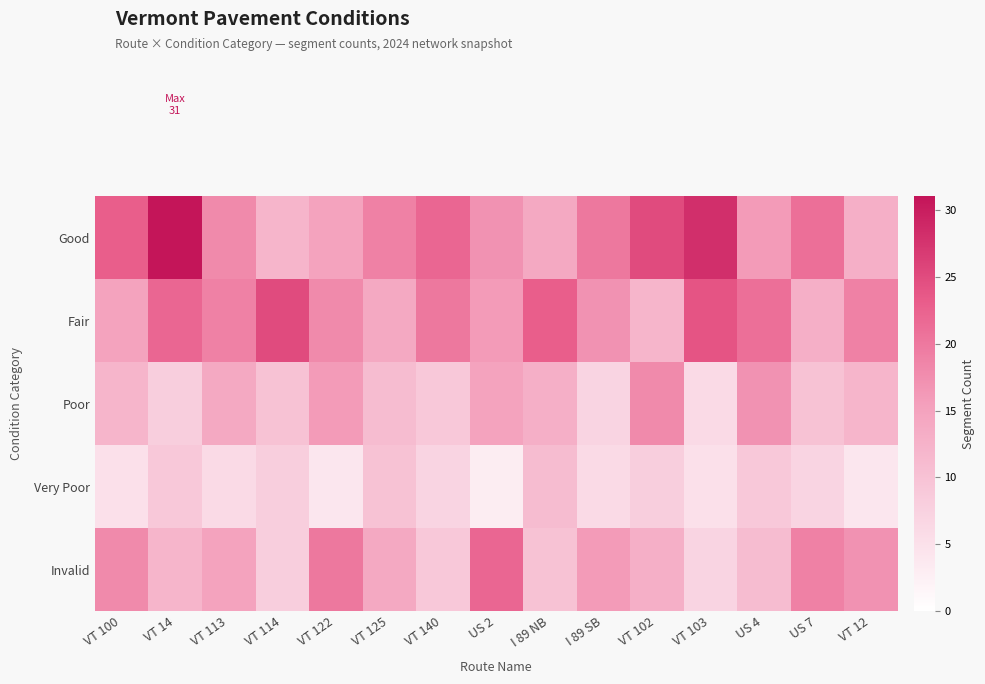

Reading left to right, transcribe all the data shown in this chart.

Good: VT 100=23	VT 14=31	VT 113=18	VT 114=12	VT 122=15	VT 125=19	VT 140=22	US 2=17	I 89 NB=14	I 89 SB=20	VT 102=25	VT 103=28	US 4=16	US 7=21	VT 12=13
Fair: VT 100=15	VT 14=22	VT 113=19	VT 114=25	VT 122=18	VT 125=14	VT 140=20	US 2=16	I 89 NB=23	I 89 SB=17	VT 102=12	VT 103=24	US 4=21	US 7=13	VT 12=19
Poor: VT 100=12	VT 14=8	VT 113=14	VT 114=10	VT 122=16	VT 125=11	VT 140=9	US 2=15	I 89 NB=13	I 89 SB=7	VT 102=18	VT 103=6	US 4=17	US 7=10	VT 12=12
Very Poor: VT 100=5	VT 14=9	VT 113=6	VT 114=8	VT 122=4	VT 125=10	VT 140=7	US 2=3	I 89 NB=11	I 89 SB=6	VT 102=8	VT 103=5	US 4=9	US 7=7	VT 12=4
Invalid: VT 100=18	VT 14=12	VT 113=15	VT 114=8	VT 122=20	VT 125=14	VT 140=9	US 2=22	I 89 NB=10	I 89 SB=16	VT 102=13	VT 103=7	US 4=11	US 7=19	VT 12=17